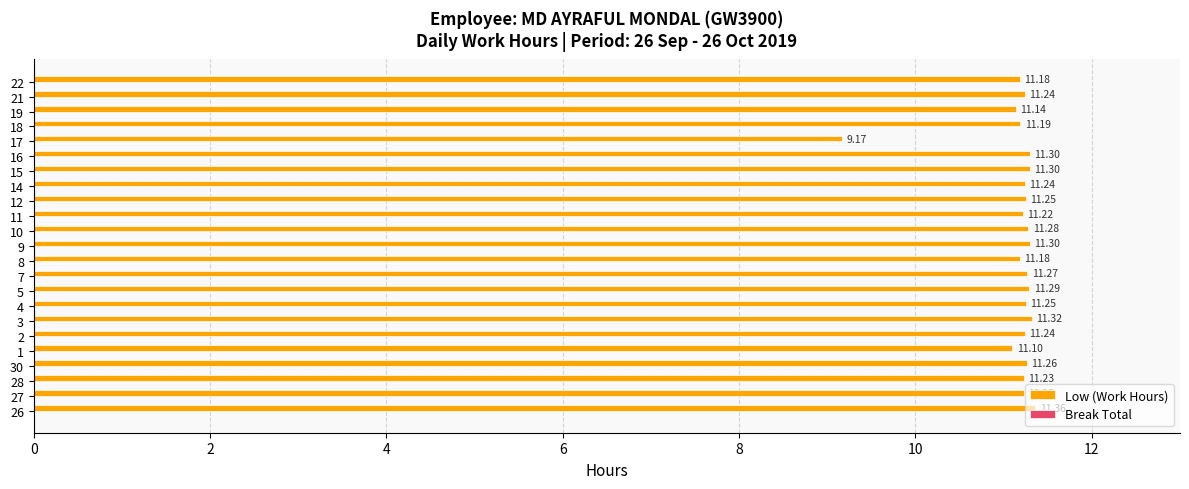

What is the ratio of the value at 3 to the value at 4?

1.0